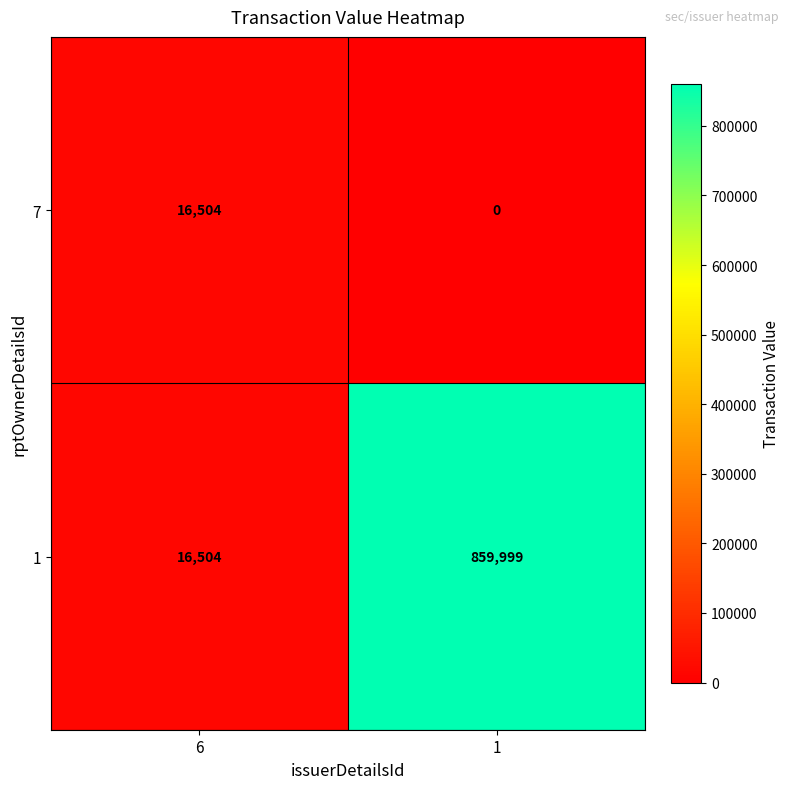

How many values in 7 are above zero?

1